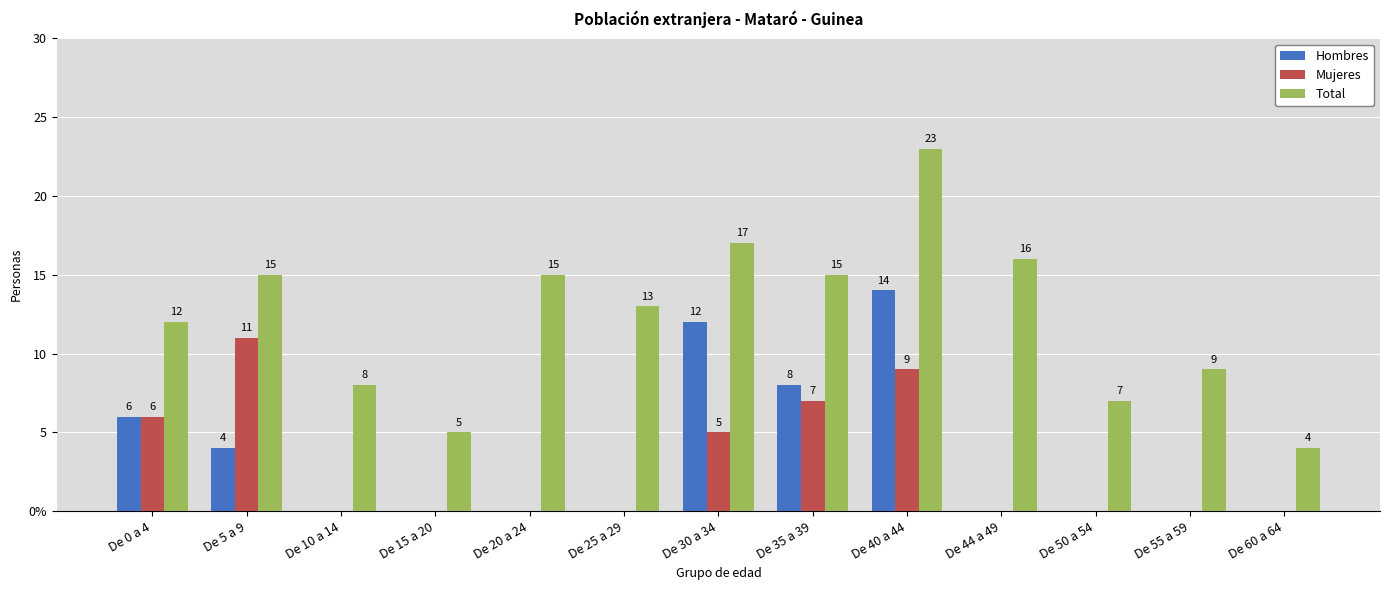

Which series has the widest spread of values?

Total